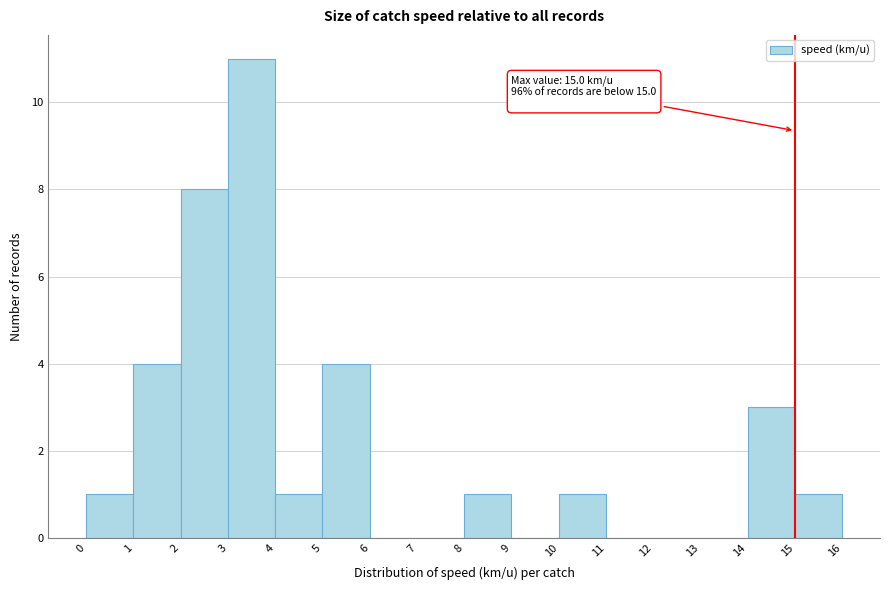

Which range on the x-axis has the tallest bar?

3 to 4